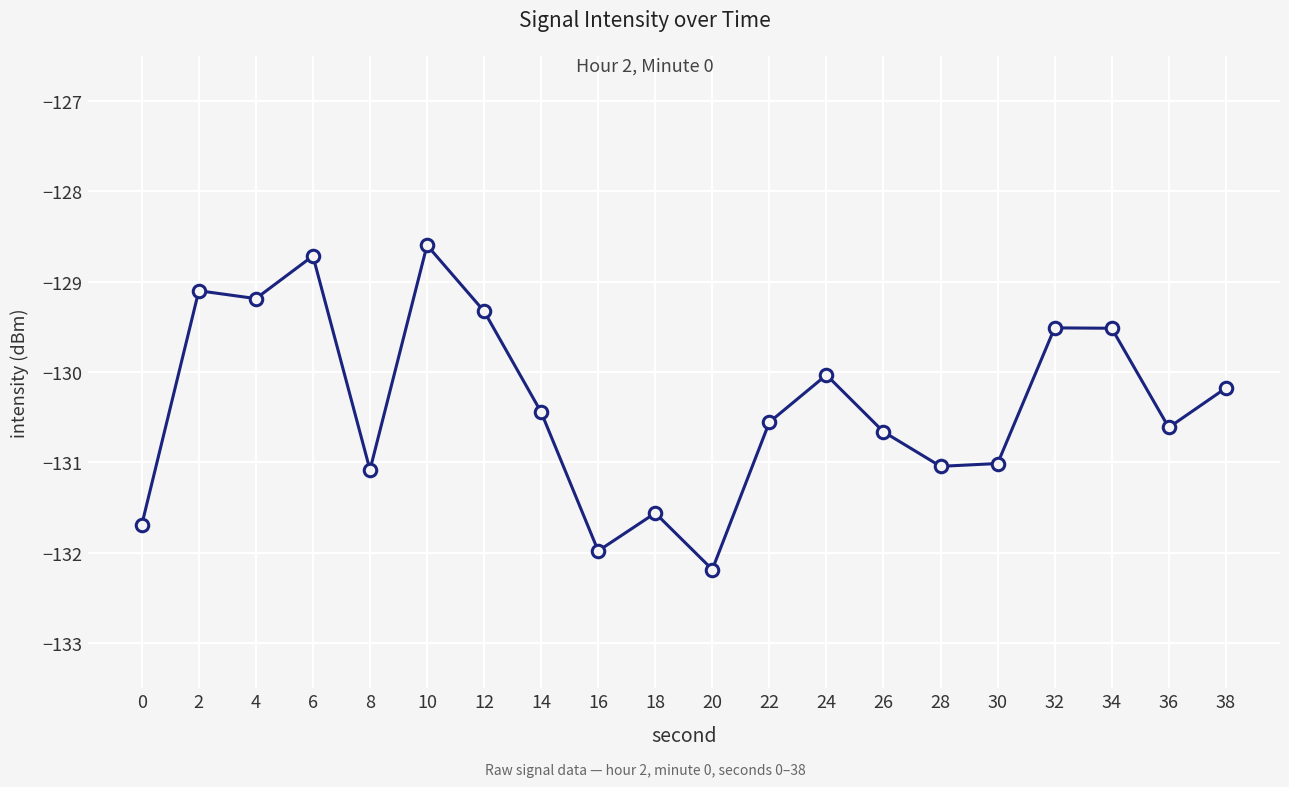

Reading left to right, transcribe all the data shown in this chart.

-131.7	-129.1	-129.2	-128.7	-131.1	-128.6	-129.3	-130.4	-132.0	-131.6	-132.2	-130.6	-130.0	-130.7	-131.0	-131.0	-129.5	-129.5	-130.6	-130.2